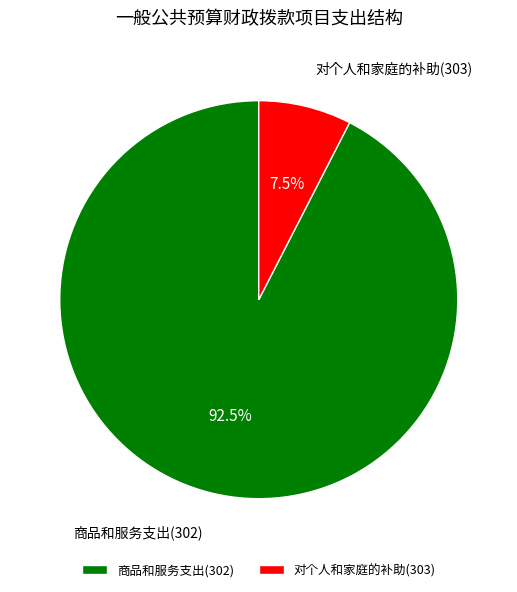

Does any single category account for the majority?

Yes